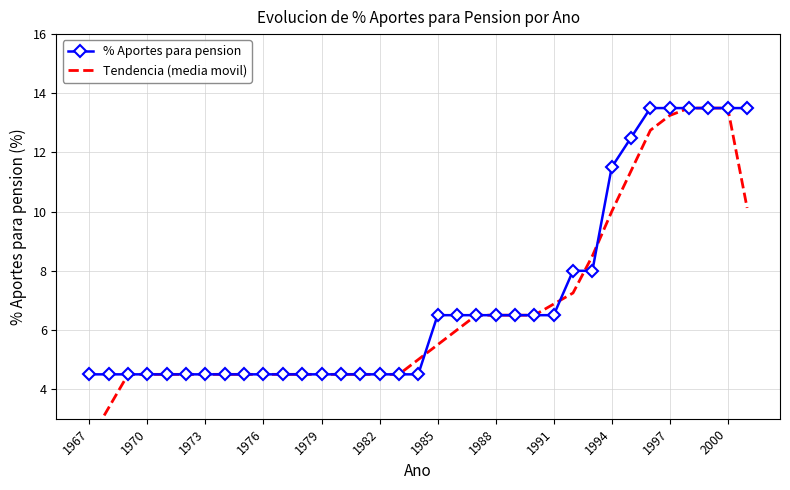

True or false: Tendencia (media movil) and % Aportes para pension intersect in this chart.

True